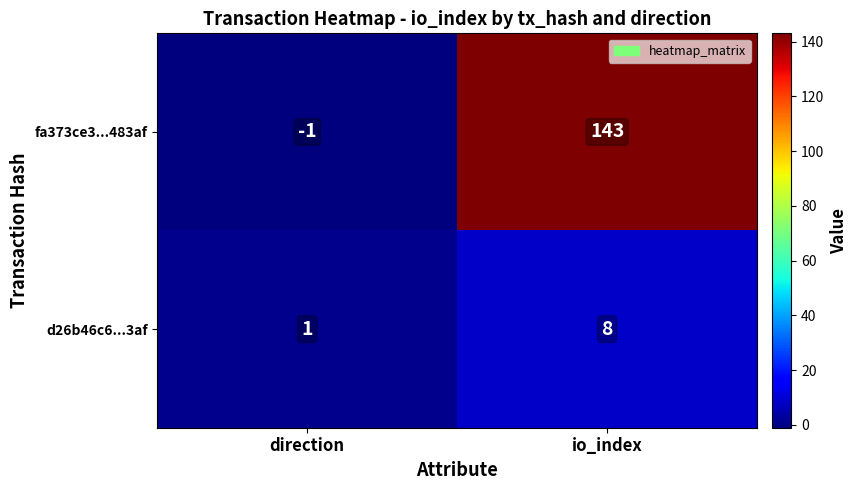

Which label corresponds to the smallest value in the chart?

direction